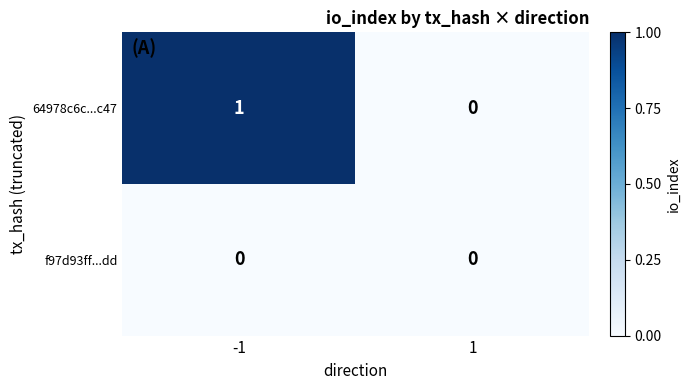

The 64978c6c...c47 series shows 0 at 1. True or false?

True